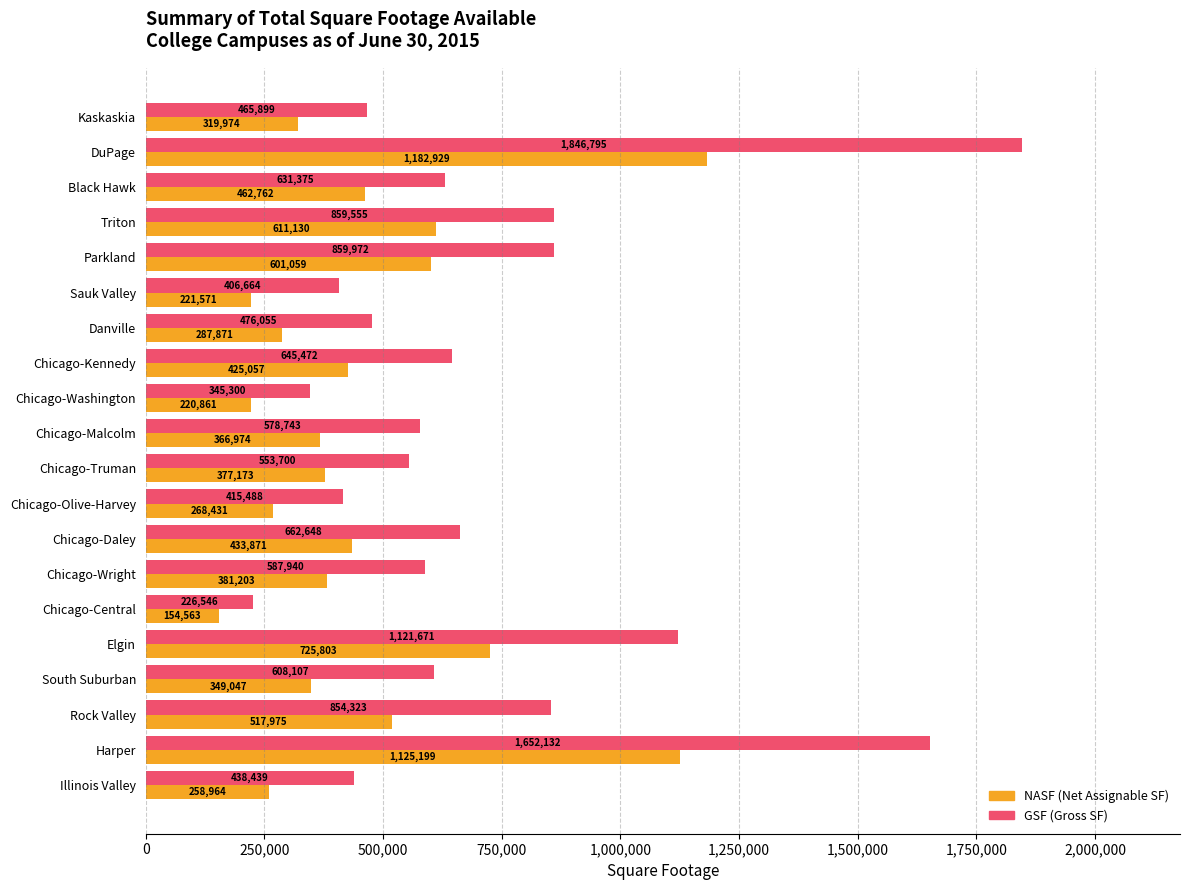

Which label corresponds to the largest value in the chart?

DuPage